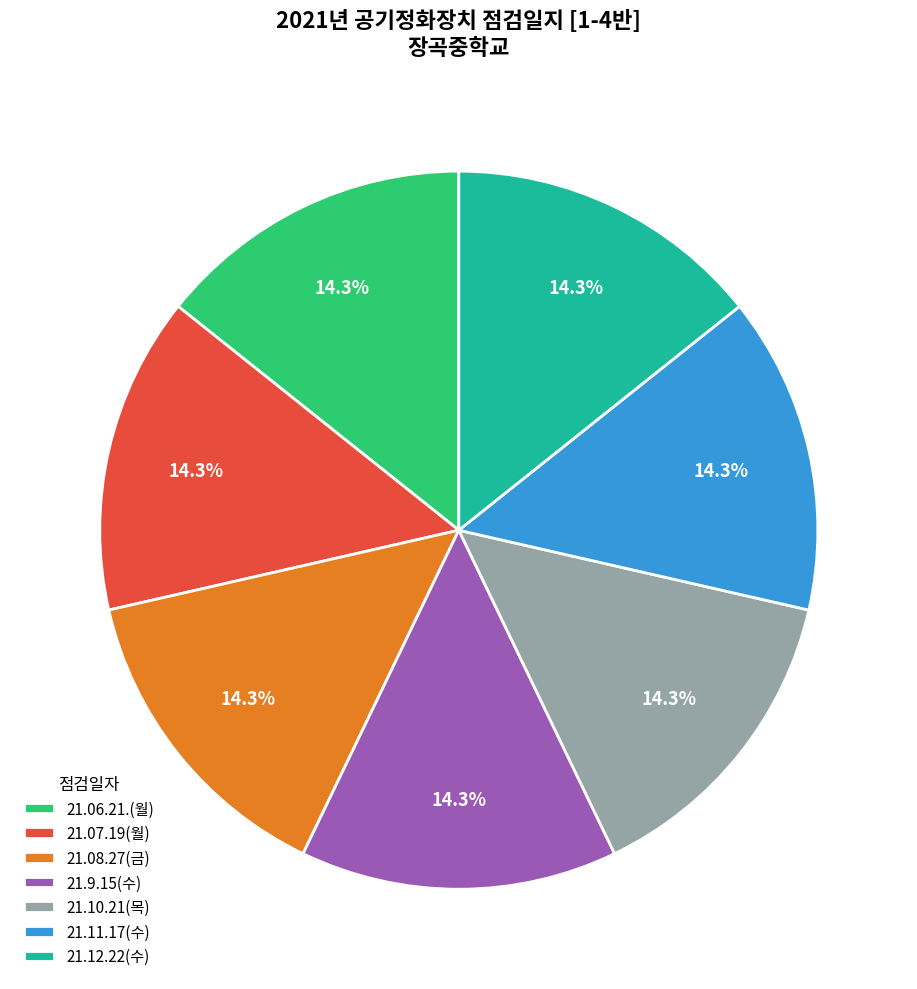

Does 21.9.15(수) account for over 50% of the chart?

No